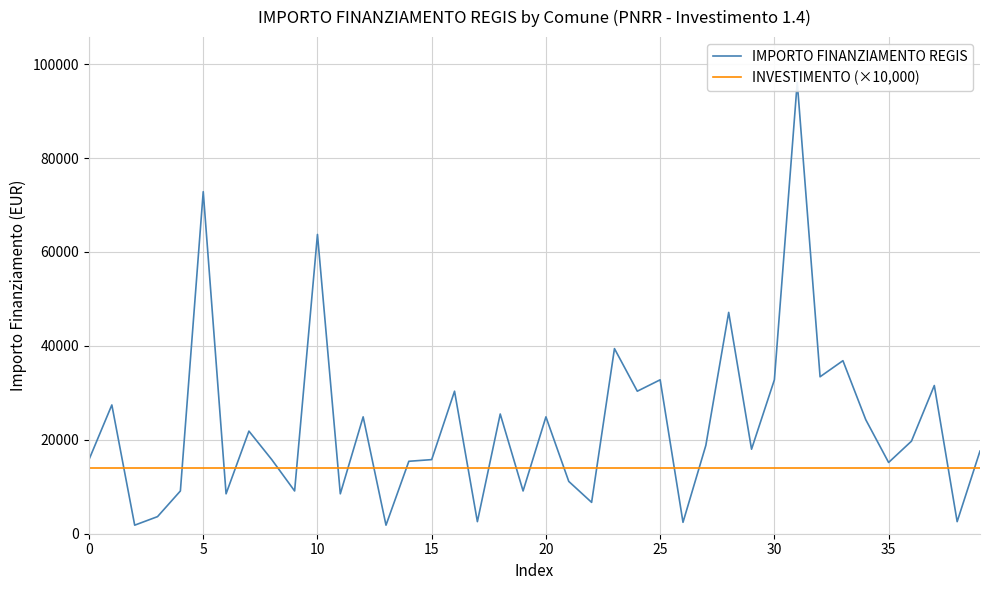

What is the label of the 33rd point from the left?

32